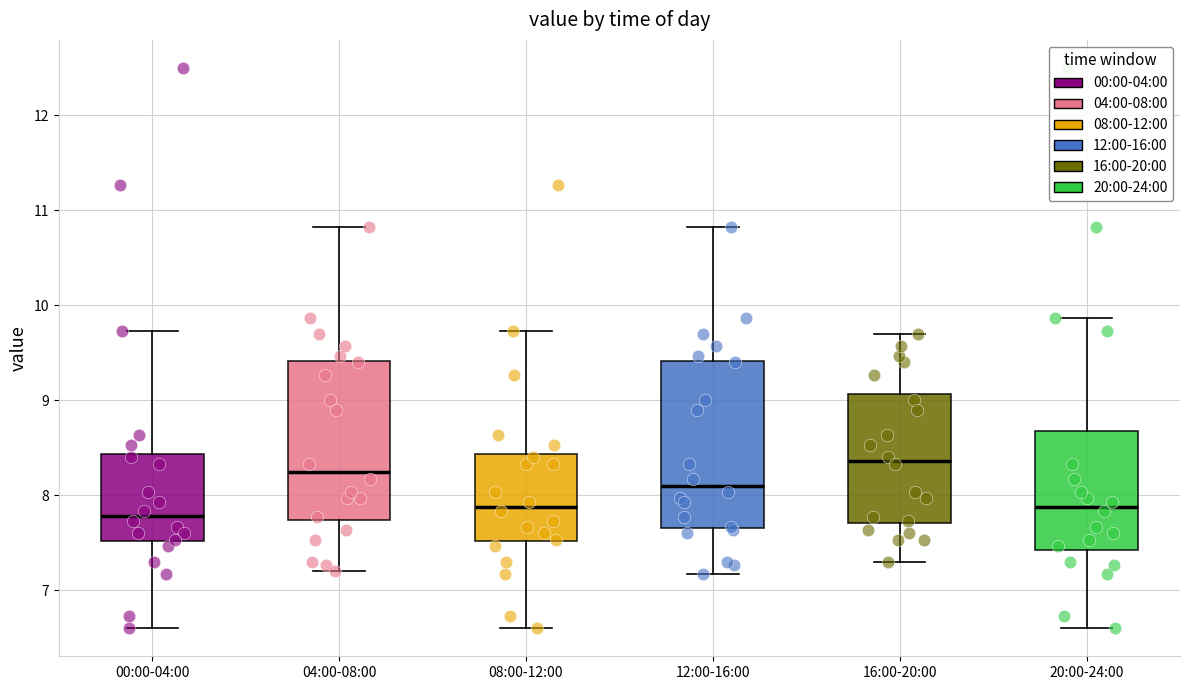

Where does the upper whisker of the box for 12:00-16:00 end on the y-axis? The values are not printed on the chart, so give them approximately, as read against the axis.

10.8